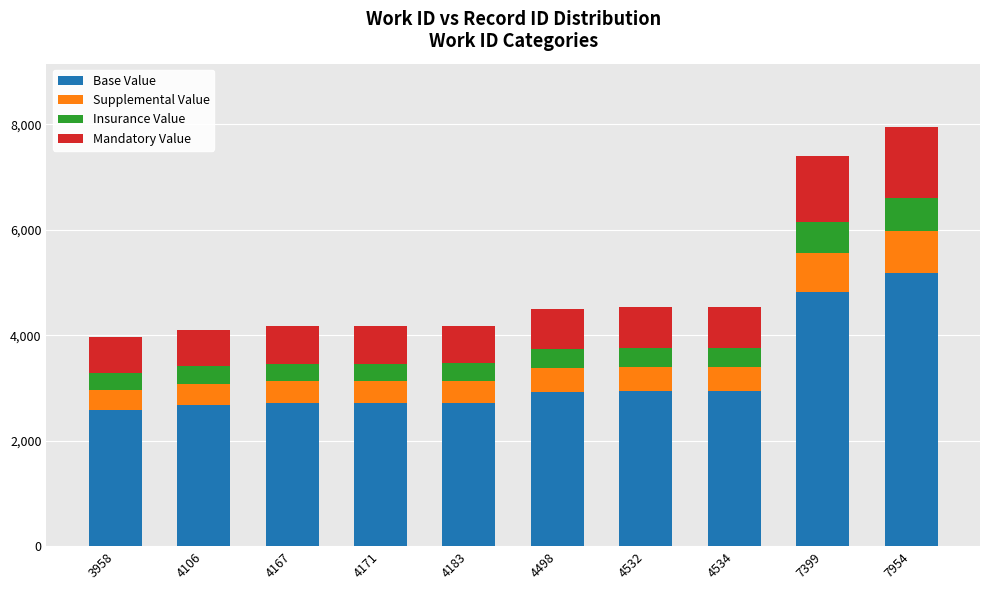

The value of Base Value at 4498 is 2923.7. True or false?

True